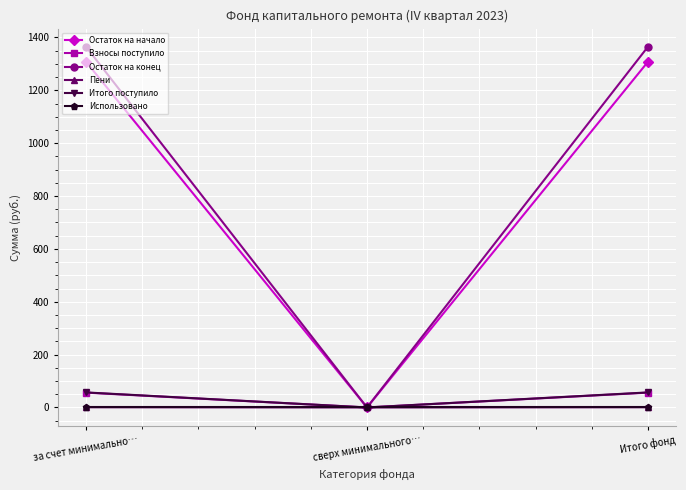

What position from the right is за счет минимально…?

3